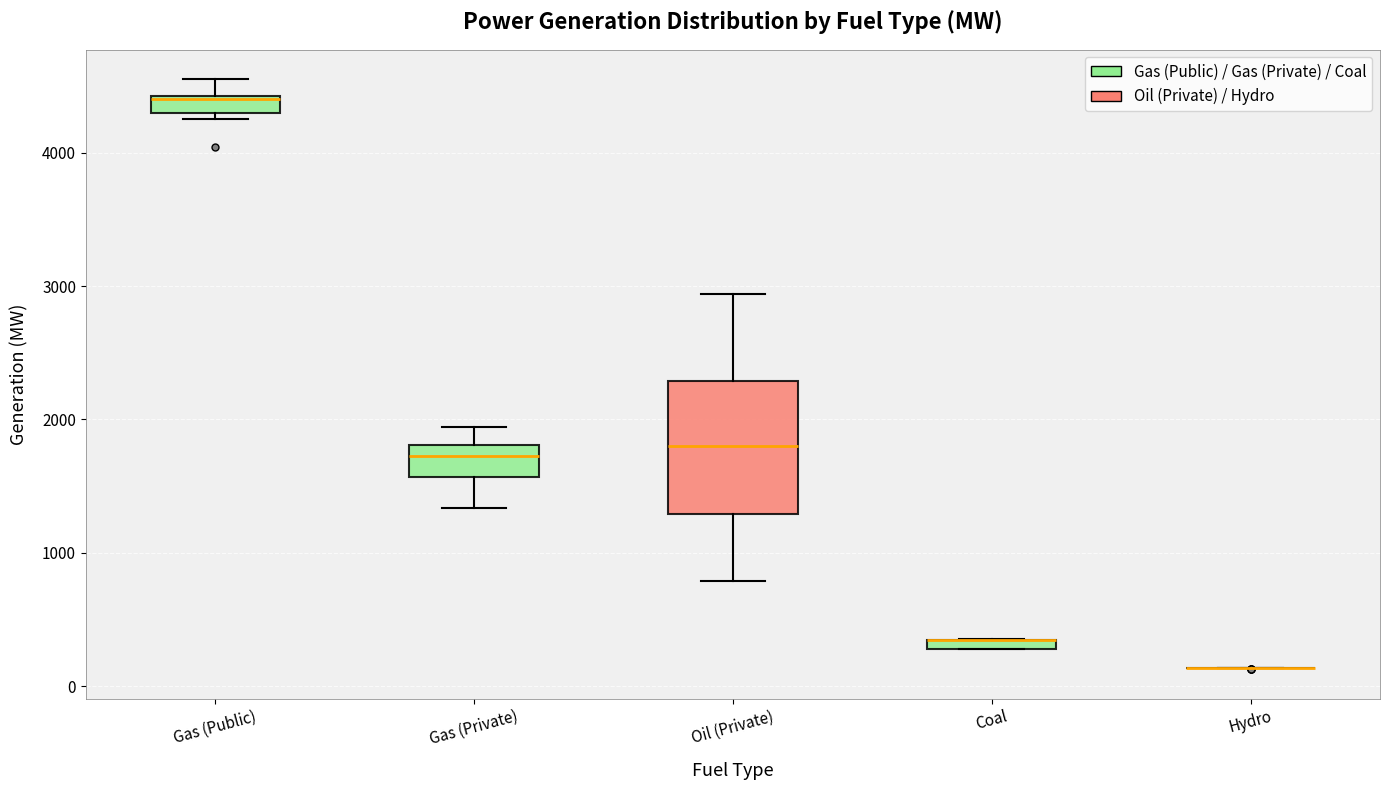

Where does the upper whisker of the box for Gas (Private) end on the y-axis? The values are not printed on the chart, so give them approximately, as read against the axis.

1900